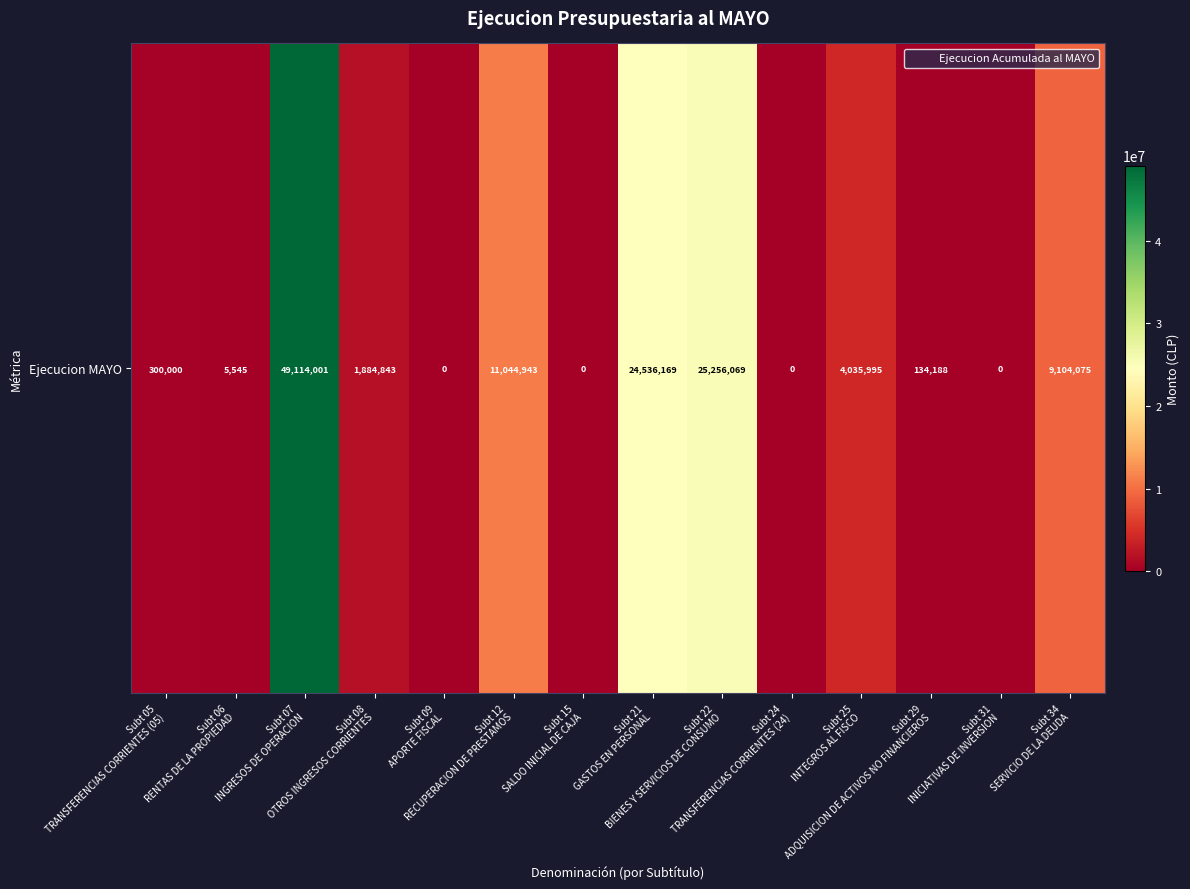

Reading right to left, transcribe all the data shown in this chart.

9104075	0	134188	4035995	0	25256069	24536169	0	11044943	0	1884843	49114001	5545	300000